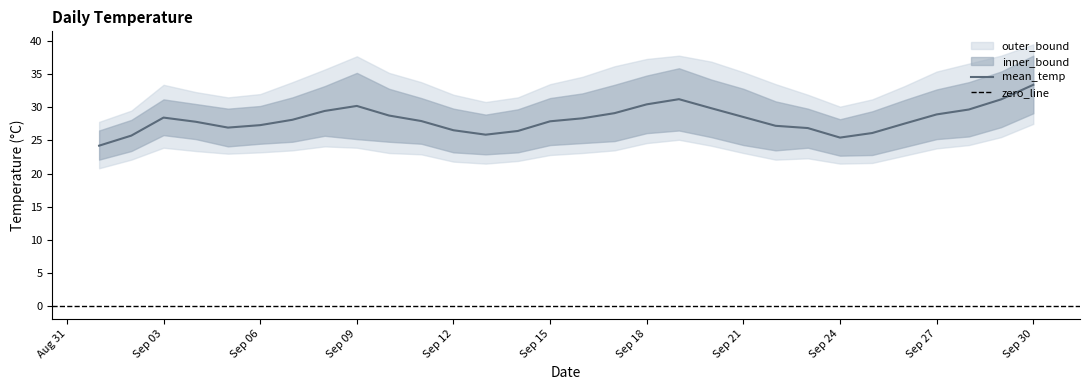

Where does the mean_temp series first go above 28?

Sep 03